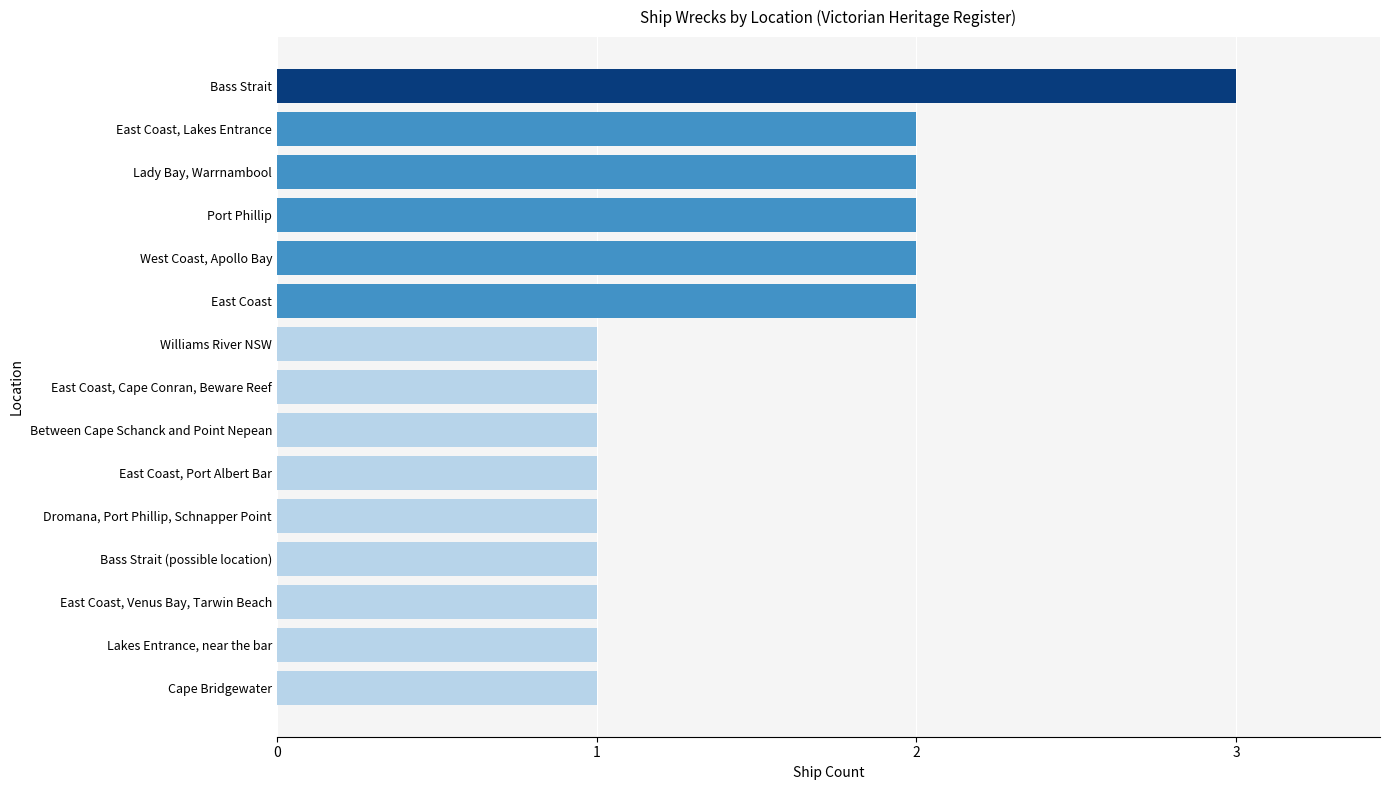

How many distinct data groups are displayed?

1